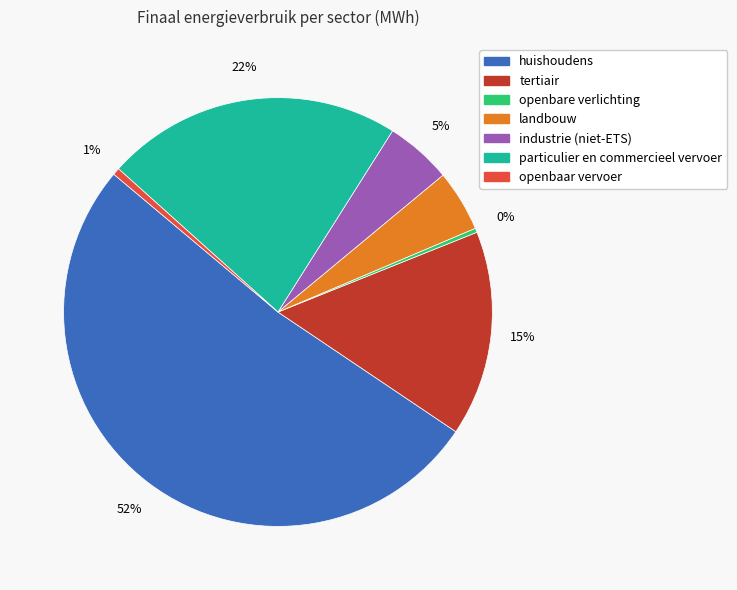

How many slices are in this pie chart?

7